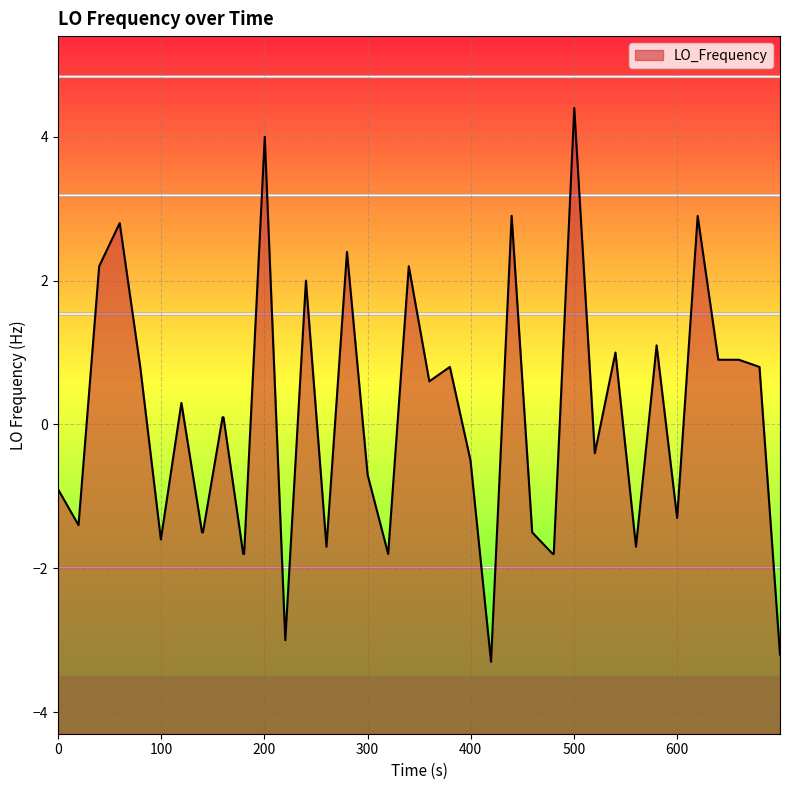

What is the minimum value shown in the chart?

-3.3